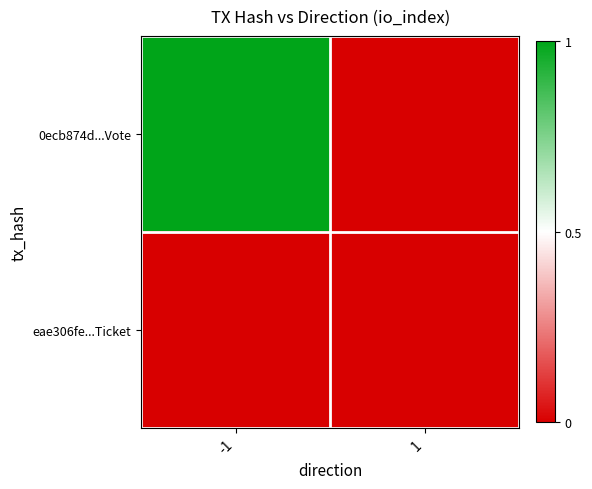

Reading right to left, what are all the values shown in this chart?

0ecb874d...Vote: 1=0	-1=1
eae306fe...Ticket: 1=0	-1=0